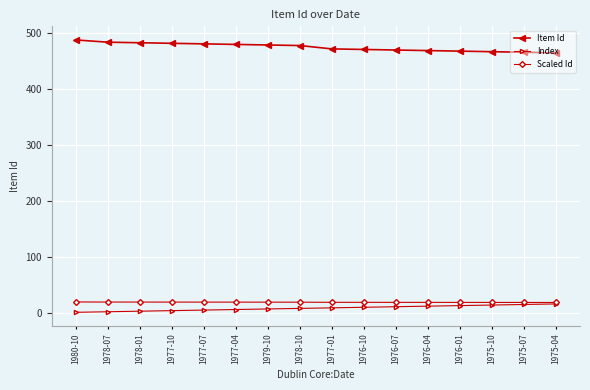

At how many categories does at least one series exceed 53?

16